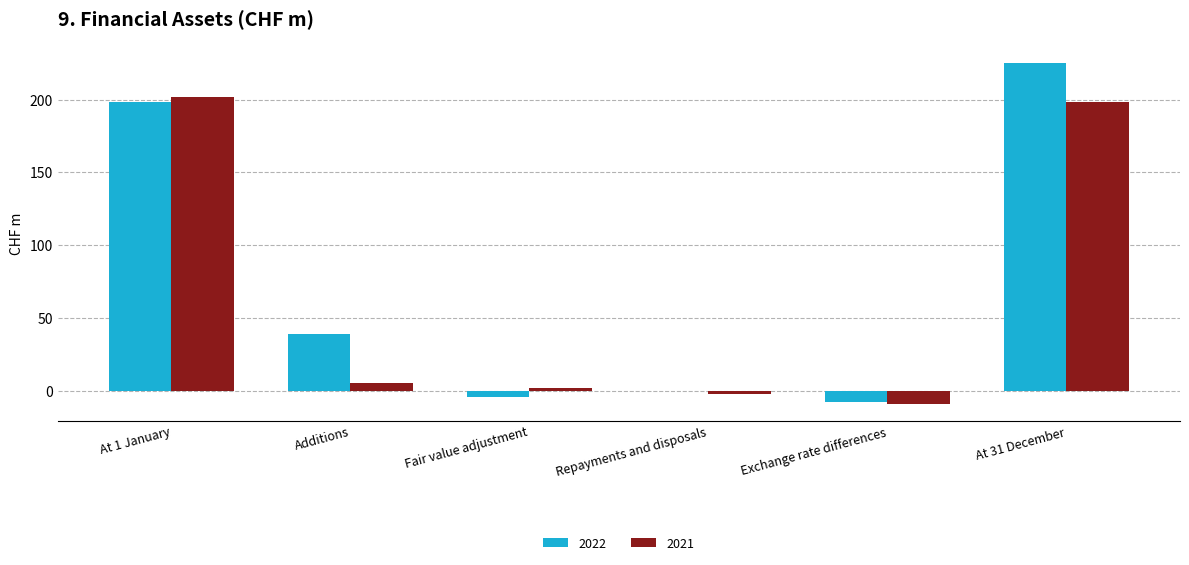

What is the sum of the 2021 values at Exchange rate differences and Repayments and disposals?

-11